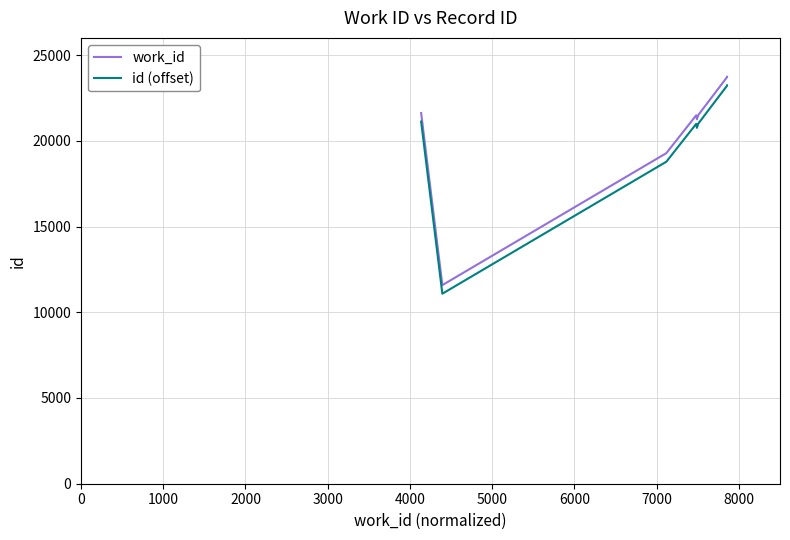

How many interior local peaks does the id (offset) series have?

1